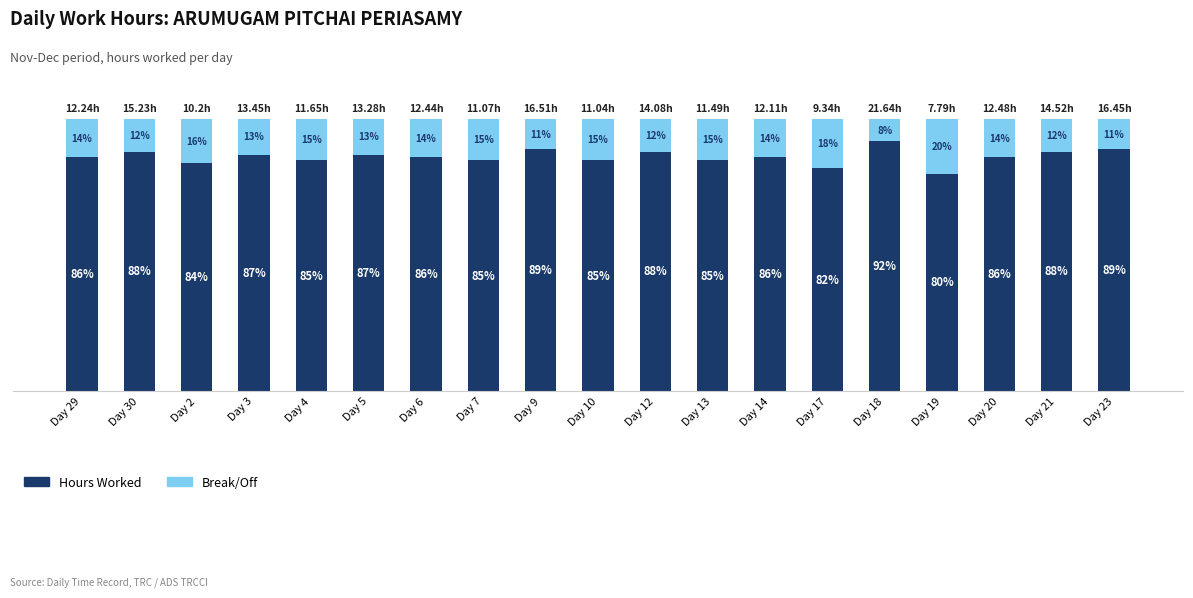

Which series changed the most between Day 9 and Day 20?

Hours Worked